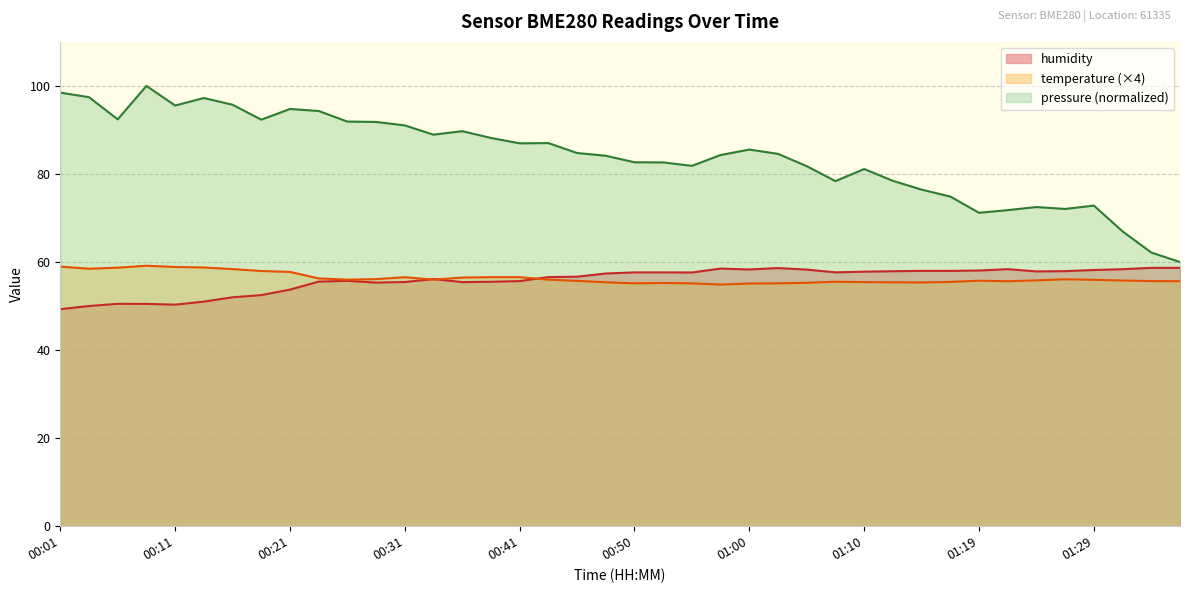

Reading left to right, what are all the values shown in this chart?

temperature: 59.0	58.5	58.7	59.2	58.9	58.8	58.4	58.0	57.8	56.3	56.0	56.1	56.6	56.0	56.5	56.6	56.6	56.0	55.7	55.4	55.2	55.2	55.2	54.9	55.1	55.2	55.3	55.5	55.4	55.4	55.4	55.5	55.8	55.6	55.8	56.1	56.0	55.8	55.7	55.6
humidity: 49.3	50.0	50.5	50.5	50.3	51.0	52.0	52.5	53.7	55.5	55.7	55.3	55.5	56.1	55.4	55.5	55.7	56.6	56.7	57.4	57.6	57.6	57.6	58.5	58.3	58.6	58.3	57.7	57.8	57.9	58.0	58.0	58.1	58.4	57.9	57.9	58.2	58.4	58.7	58.7